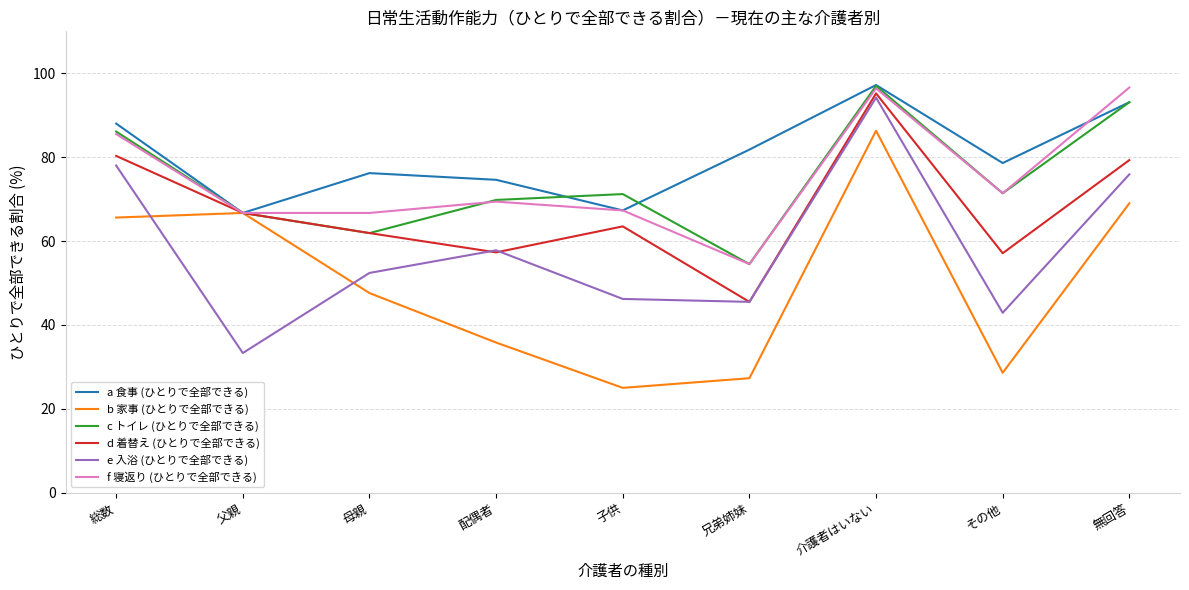

Is the value of d 着替え (ひとりで全部できる) at 総数 greater than the value of c トイレ (ひとりで全部できる) at 子供?

Yes